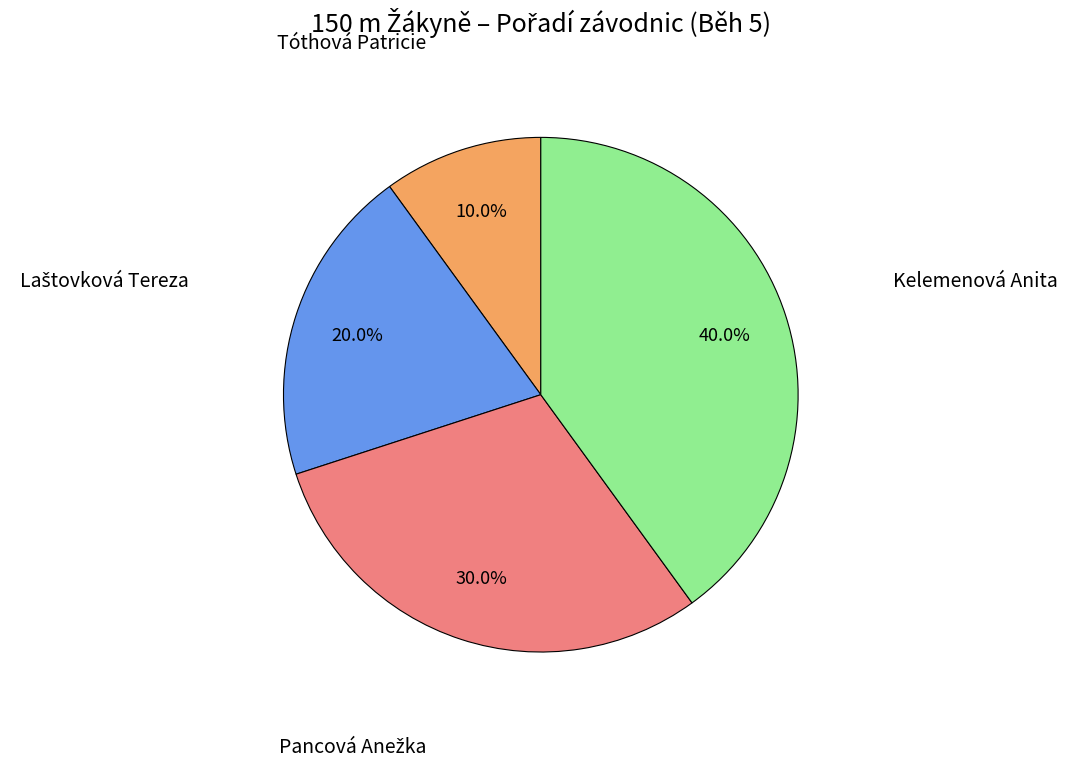

True or false: Kelemenová Anita accounts for 40% of the total.

True